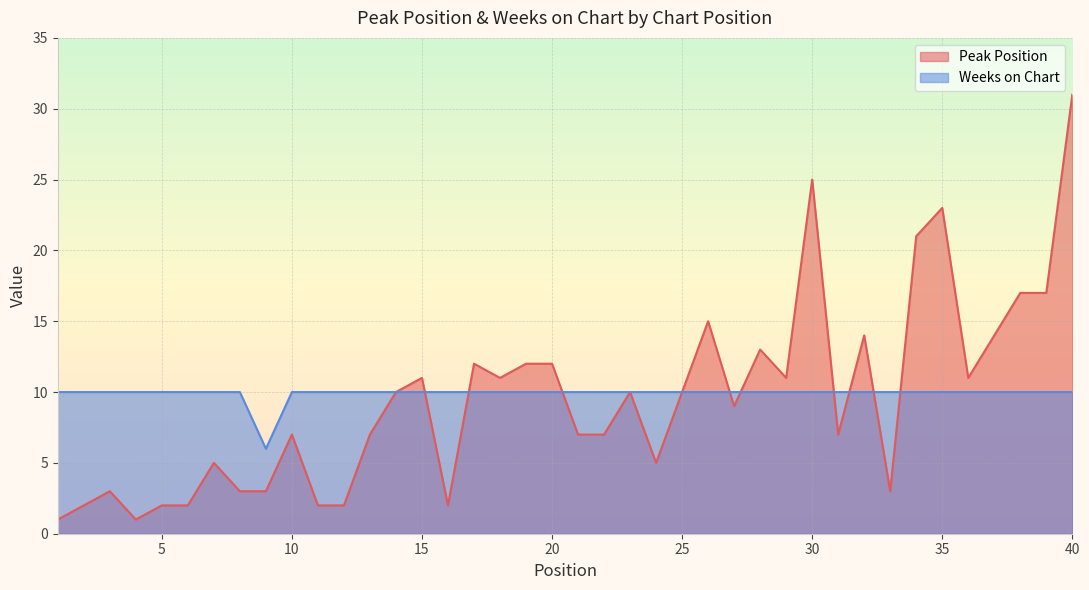

Reading left to right, what are all the values shown in this chart?

Peak Position: 1	2	3	1	2	2	5	3	3	7	2	2	7	10	11	2	12	11	12	12	7	7	10	5	10	15	9	13	11	25	7	14	3	21	23	11	14	17	17	31
Weeks on Chart: 10	10	10	10	10	10	10	10	6	10	10	10	10	10	10	10	10	10	10	10	10	10	10	10	10	10	10	10	10	10	10	10	10	10	10	10	10	10	10	10